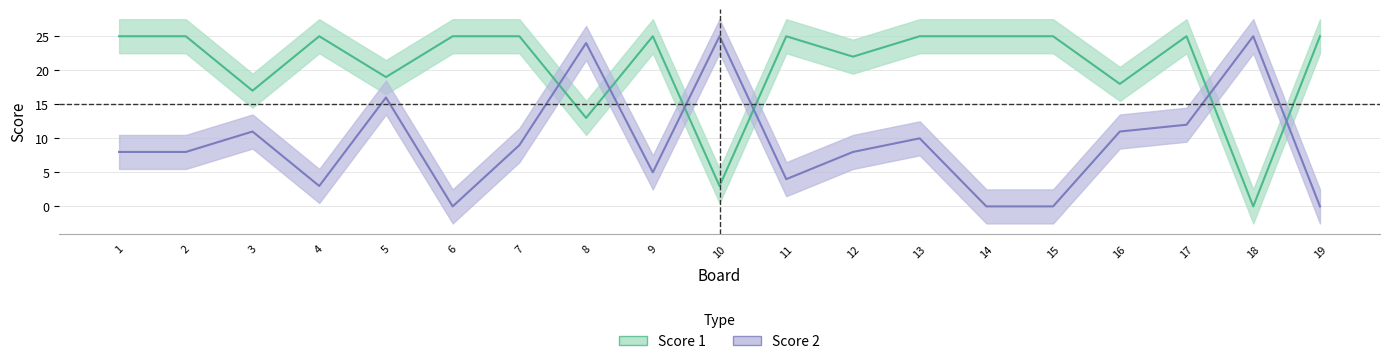

How many intersections are there between Score 2 and Score 1?

6